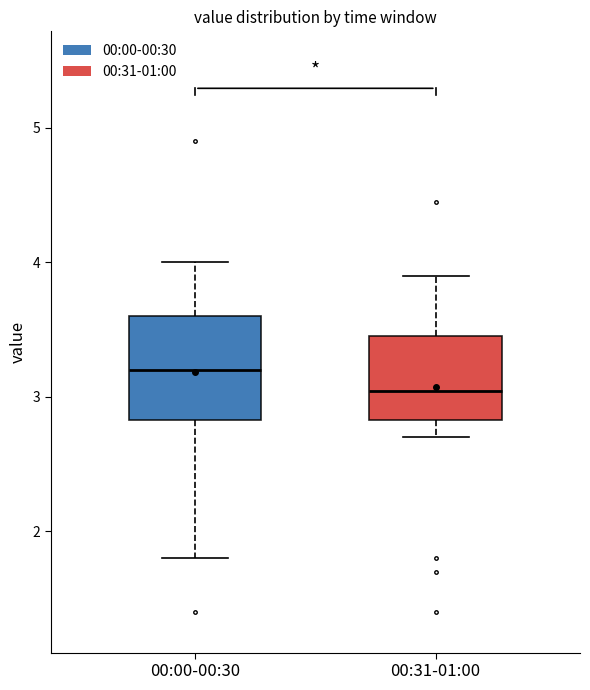

Reading left to right, read every box against the y-axis: the position of its median line, the range the box covers, and the ends of its whiskers. The values are not printed on the chart, so give them approximately, as read against the axis.

00:00-00:30: median 3.2, box 2.8 to 3.6, whiskers 1.8 to 4.0
00:31-01:00: median 3.0, box 2.8 to 3.5, whiskers 2.7 to 3.9